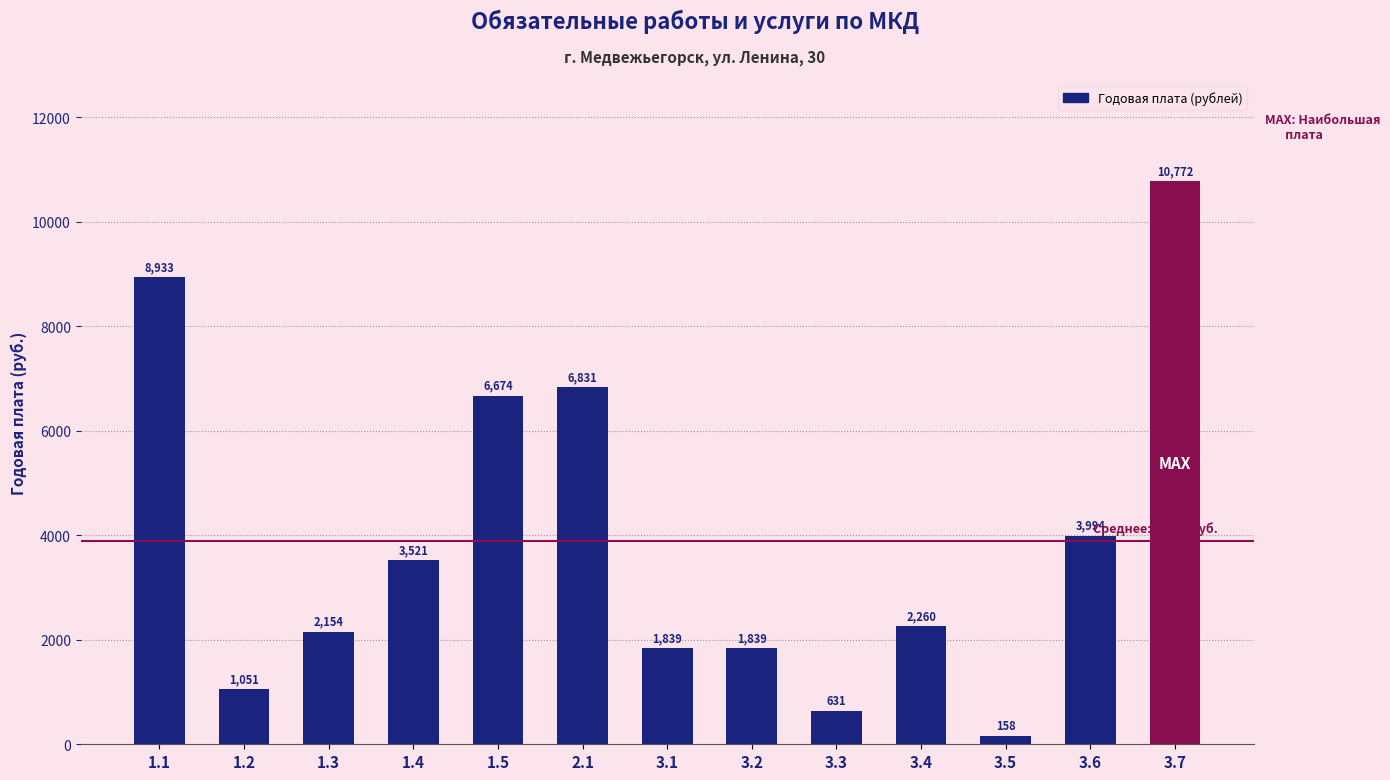

Read the value at 1.1.

8933.2